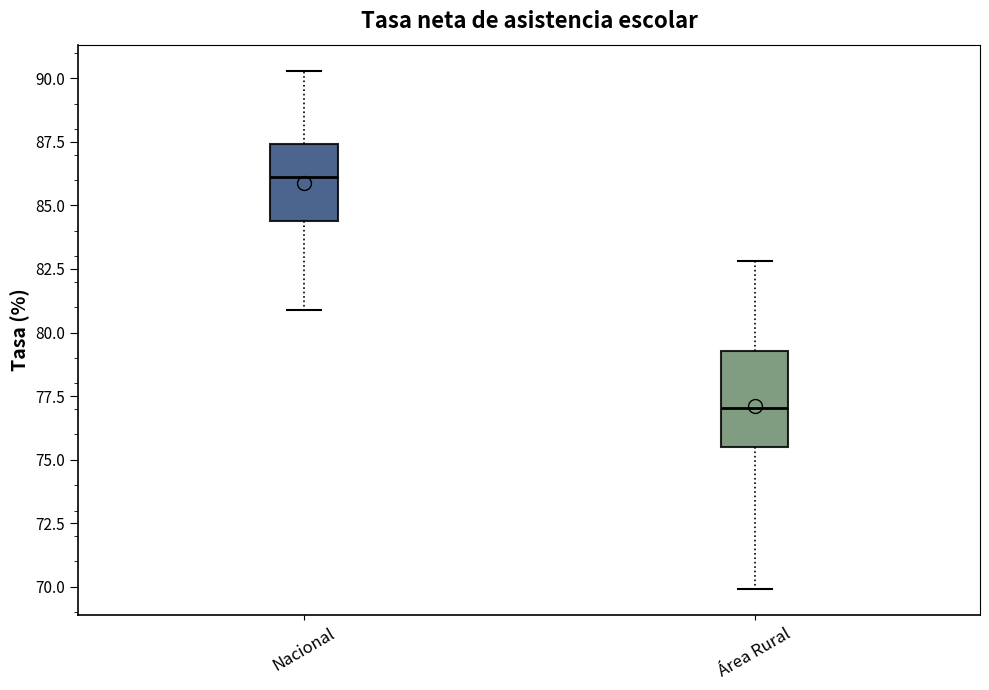

Which box has the lowest median line?

Área Rural